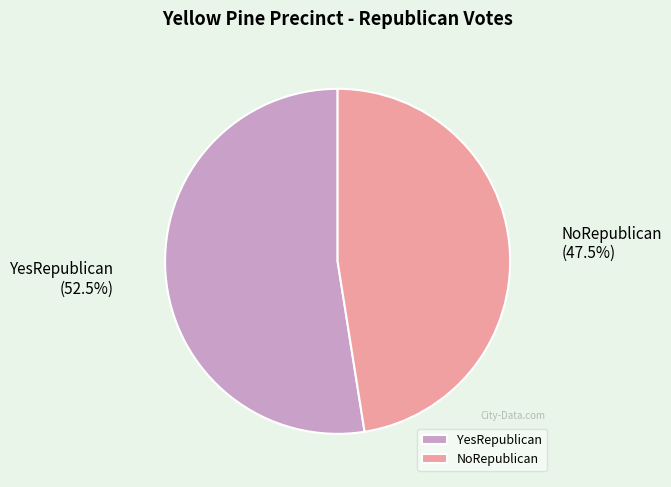

Approximately how many times larger is the value at YesRepublican compared to NoRepublican?

1.1